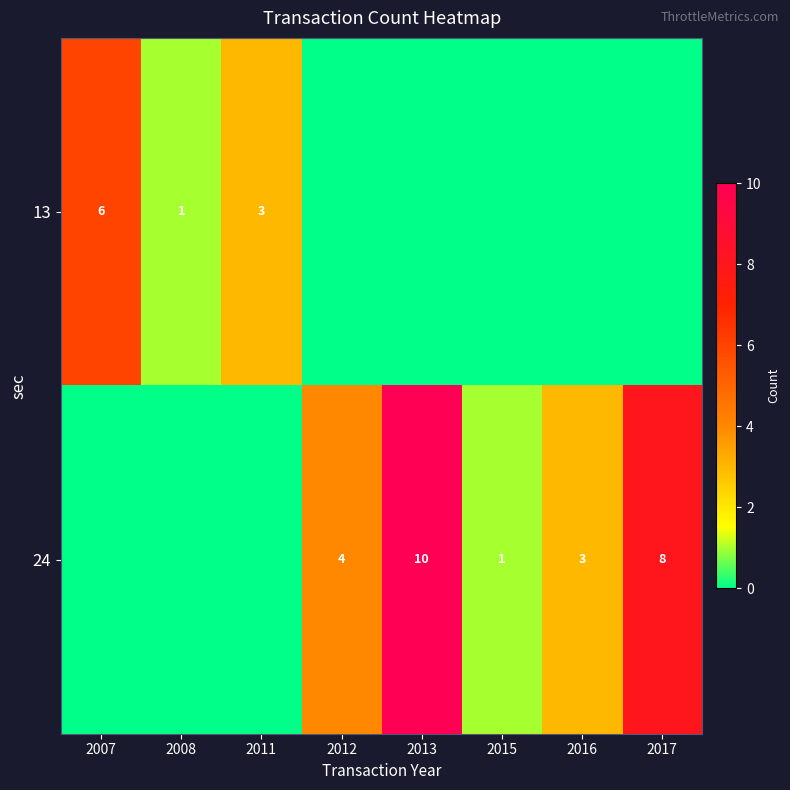

At how many categories does at least one series exceed 9?

1